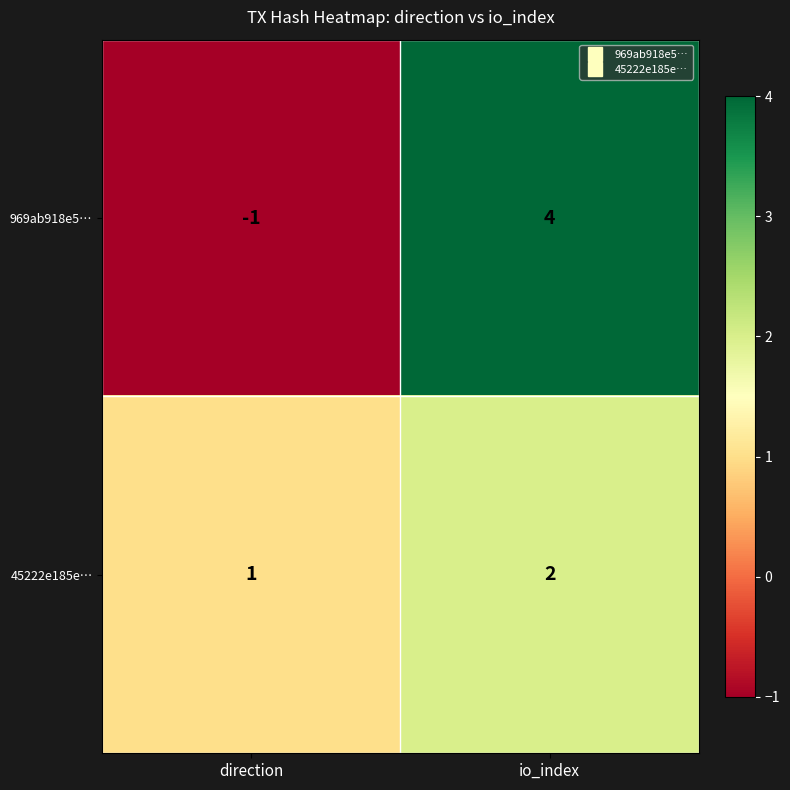

At which label is 969ab918e5… closest to 1?

direction